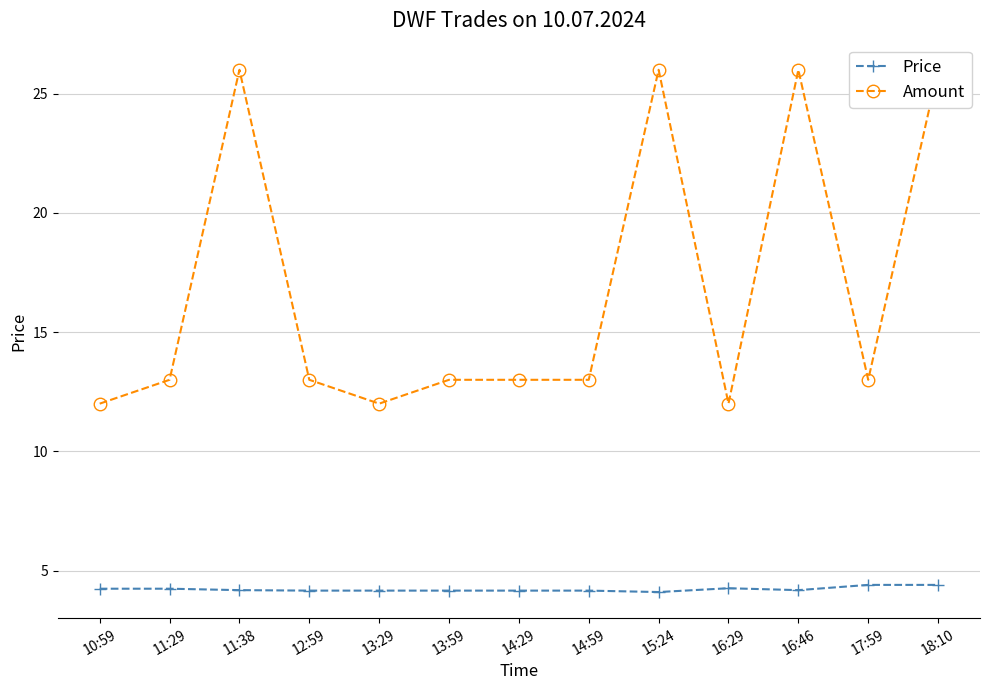

Does the chart display data point markers on the line(s)?

Yes